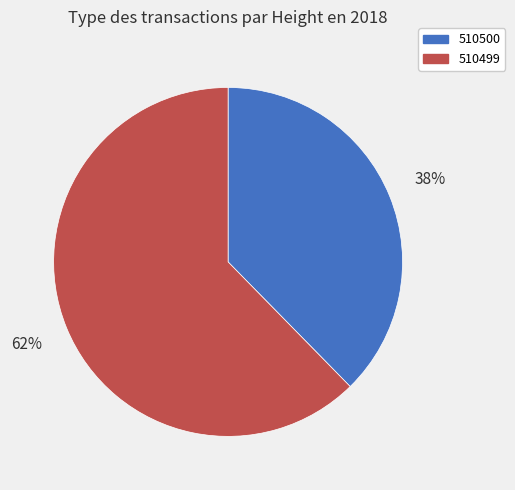

Rank the categories by value from highest to lowest.

510499, 510500